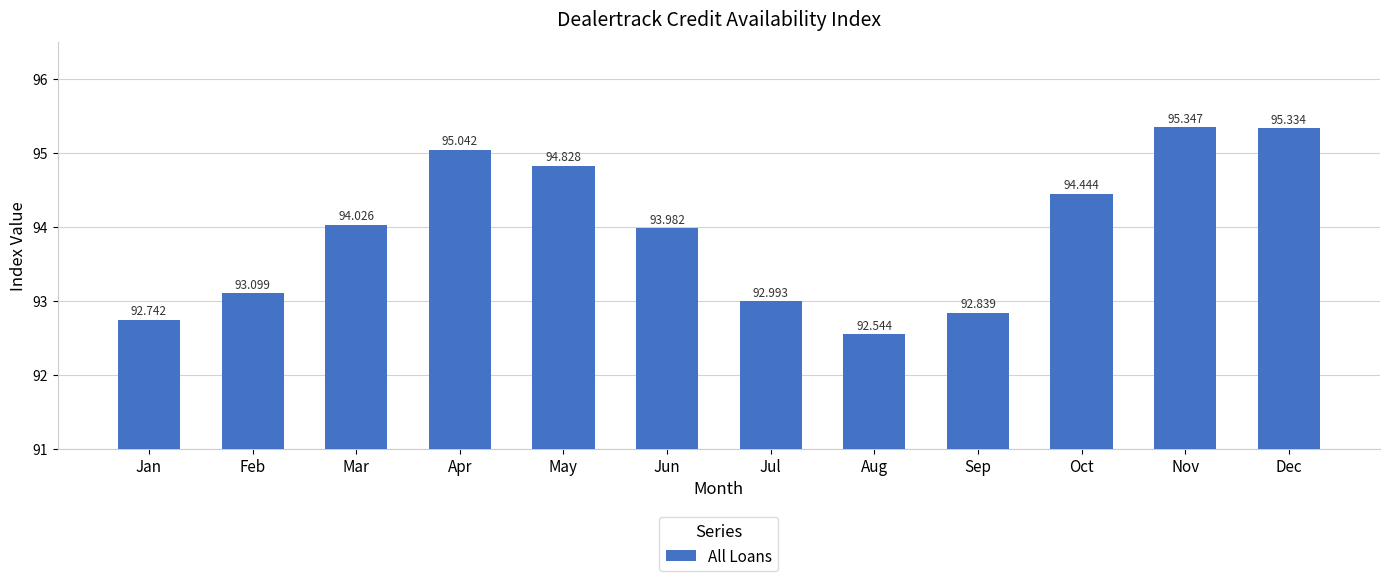

What is the difference between the second highest and minimum values?

2.8